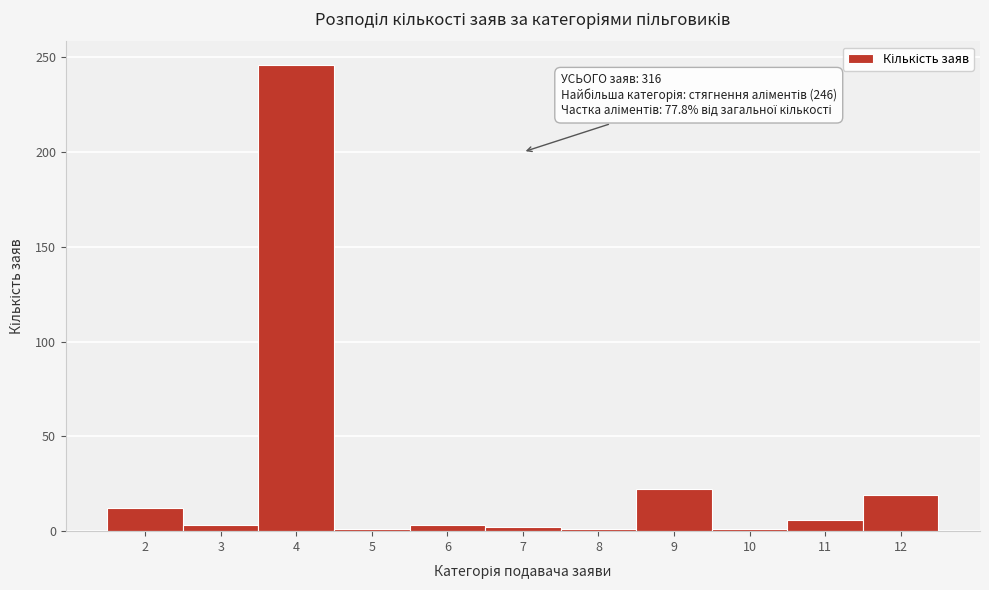

What is the sum of all values?

316